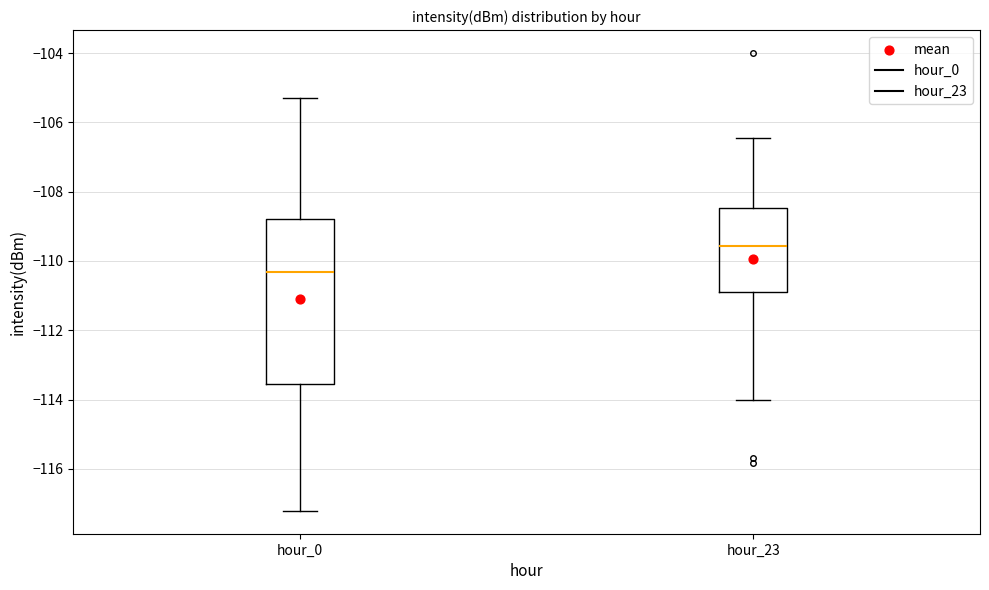

Which box is the tallest, from its lower edge to its upper edge?

hour_0